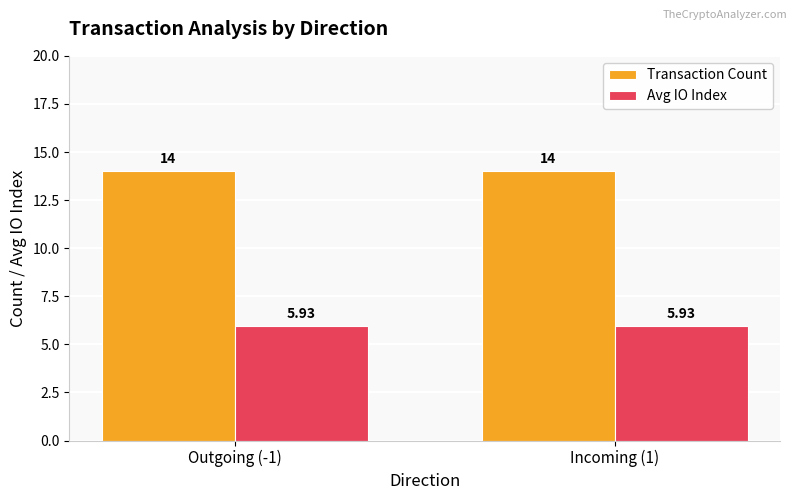

What is the sum of the Transaction Count values at Outgoing (-1) and Incoming (1)?

28.0